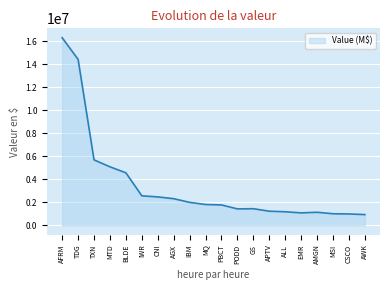

What is the sum of all values?

69572000